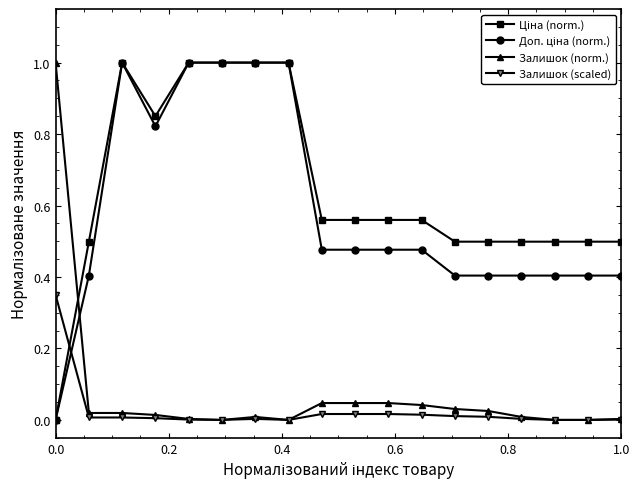

What is the maximum value shown in the chart?

1.0